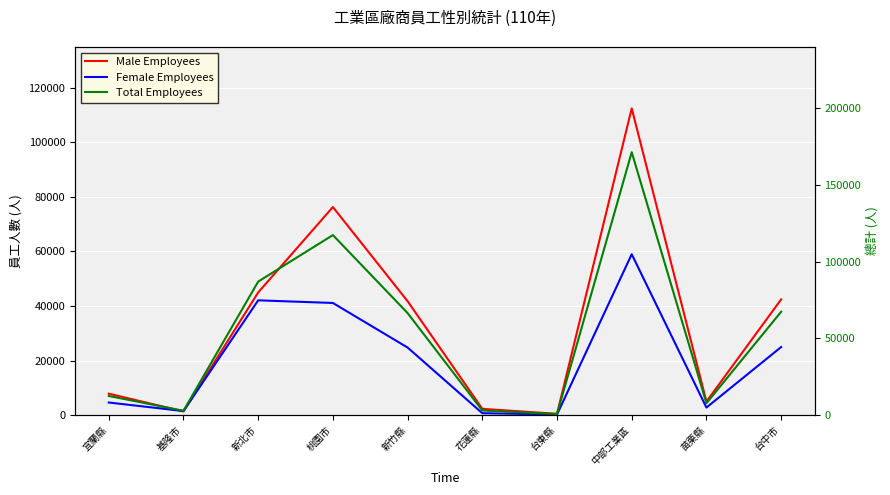

Reading left to right, list all the values displayed in this chart.

Male Employees: 7877	1375	44973	76271	41767	2327	501	112432	4984	42425
Female Employees: 4643	1510	42091	41118	24784	727	237	58982	2793	24970
Total Employees: 12520	2885	87064	117389	66551	3054	738	171414	7777	67395